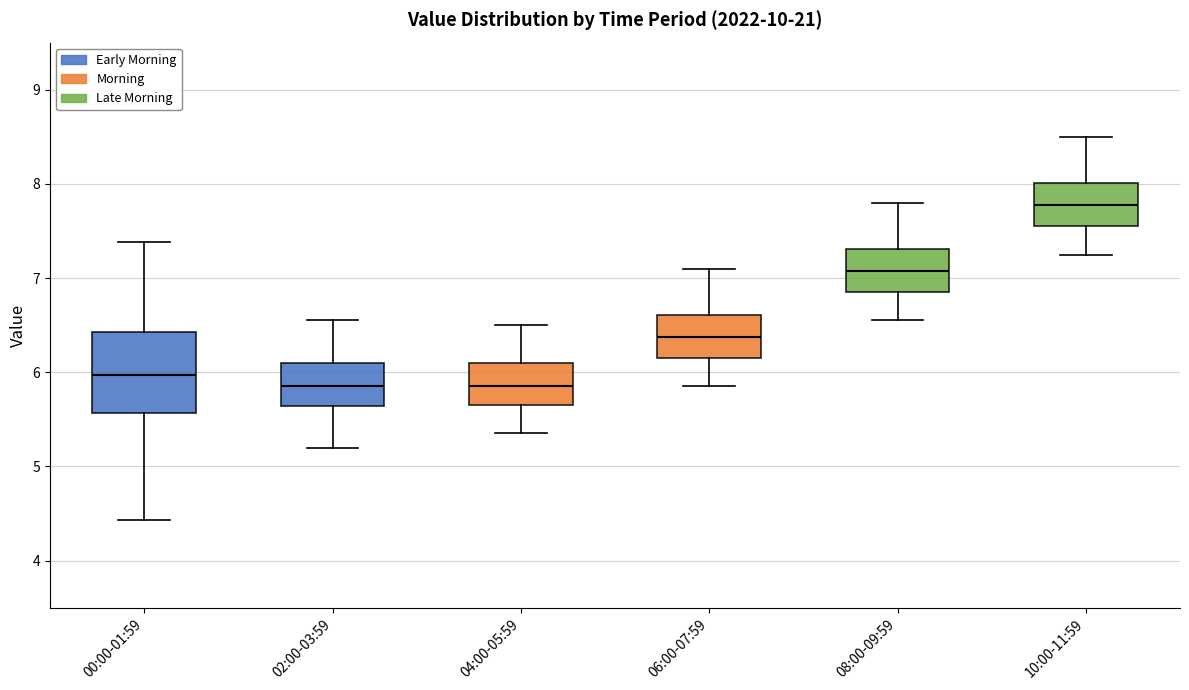

Reading left to right, transcribe this box plot: for each box, give where its median line is, the range the box spans, and where its two whiskers end, as read against the y-axis. The values are not printed on the chart, so give them approximately, as read against the axis.

00:00-01:59: median 6.0, box 5.6 to 6.4, whiskers 4.4 to 7.4
02:00-03:59: median 5.9, box 5.6 to 6.1, whiskers 5.2 to 6.6
04:00-05:59: median 5.9, box 5.7 to 6.1, whiskers 5.4 to 6.5
06:00-07:59: median 6.4, box 6.2 to 6.6, whiskers 5.9 to 7.1
08:00-09:59: median 7.1, box 6.9 to 7.3, whiskers 6.6 to 7.8
10:00-11:59: median 7.8, box 7.6 to 8.0, whiskers 7.3 to 8.5